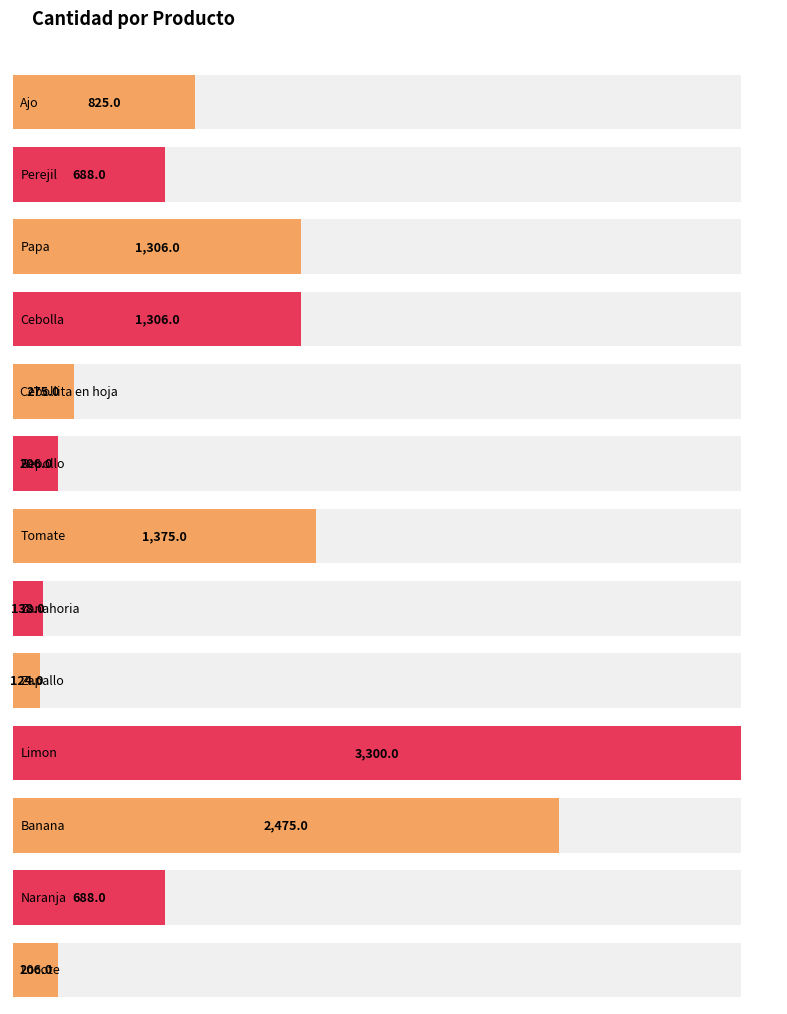

Which has a higher value, Ajo or Tomate?

Tomate